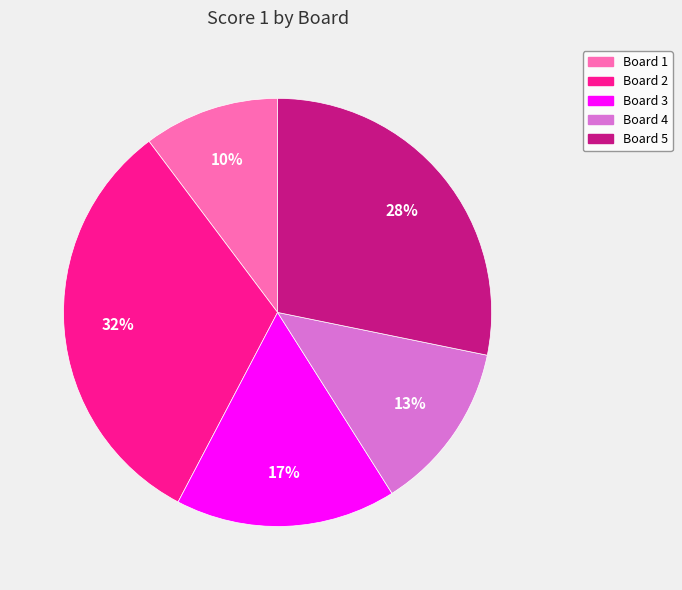

The Board 3 slice represents 27% of the pie. True or false?

False